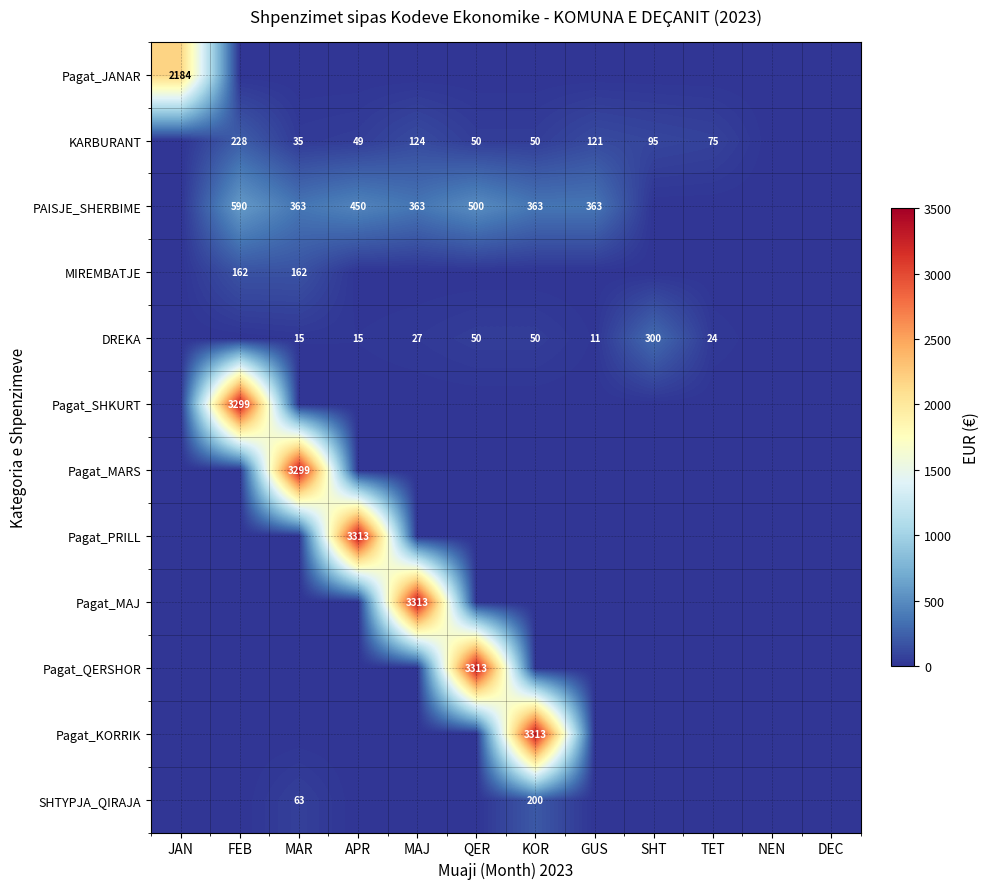

At how many categories does at least one series exceed 1871?

7